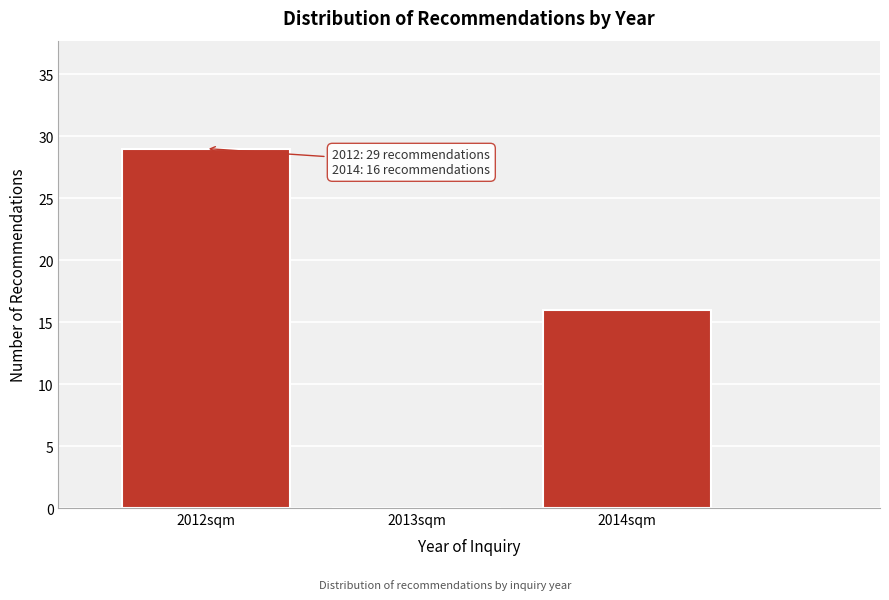

Reading left to right, list all the values displayed in this chart.

2012sqm=29	2013sqm=0	2014sqm=16